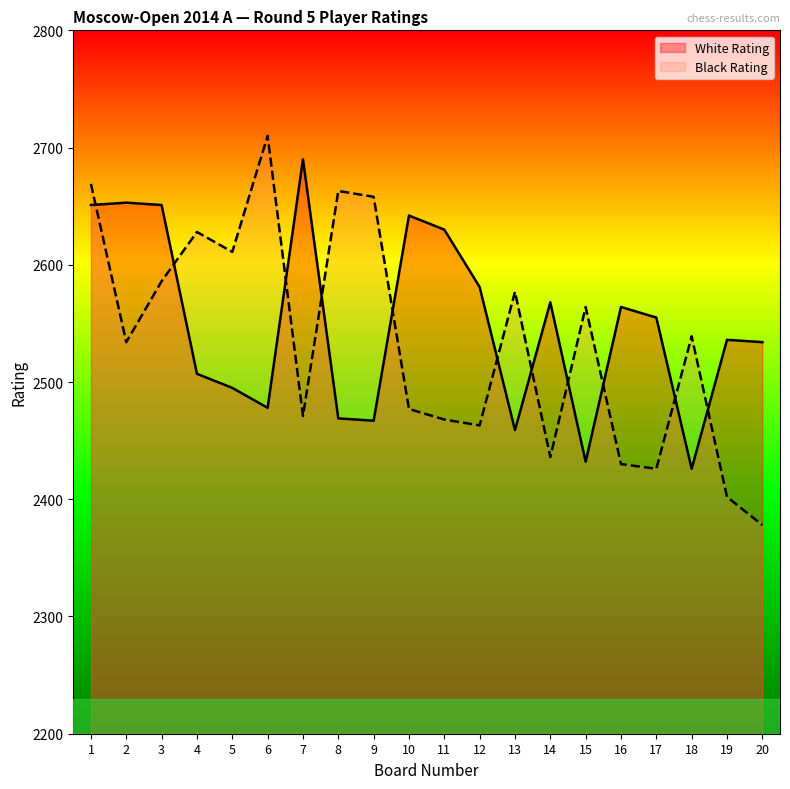

At how many categories does at least one series exceed 2451?

20